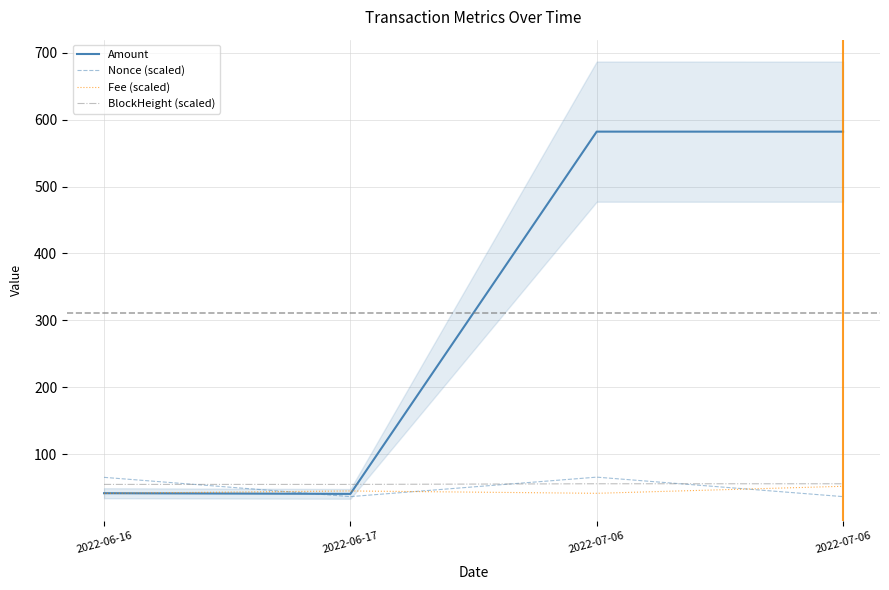

What is the sum of the Nonce (scaled) values at 2022-07-06 and 2022-07-06?

102.2